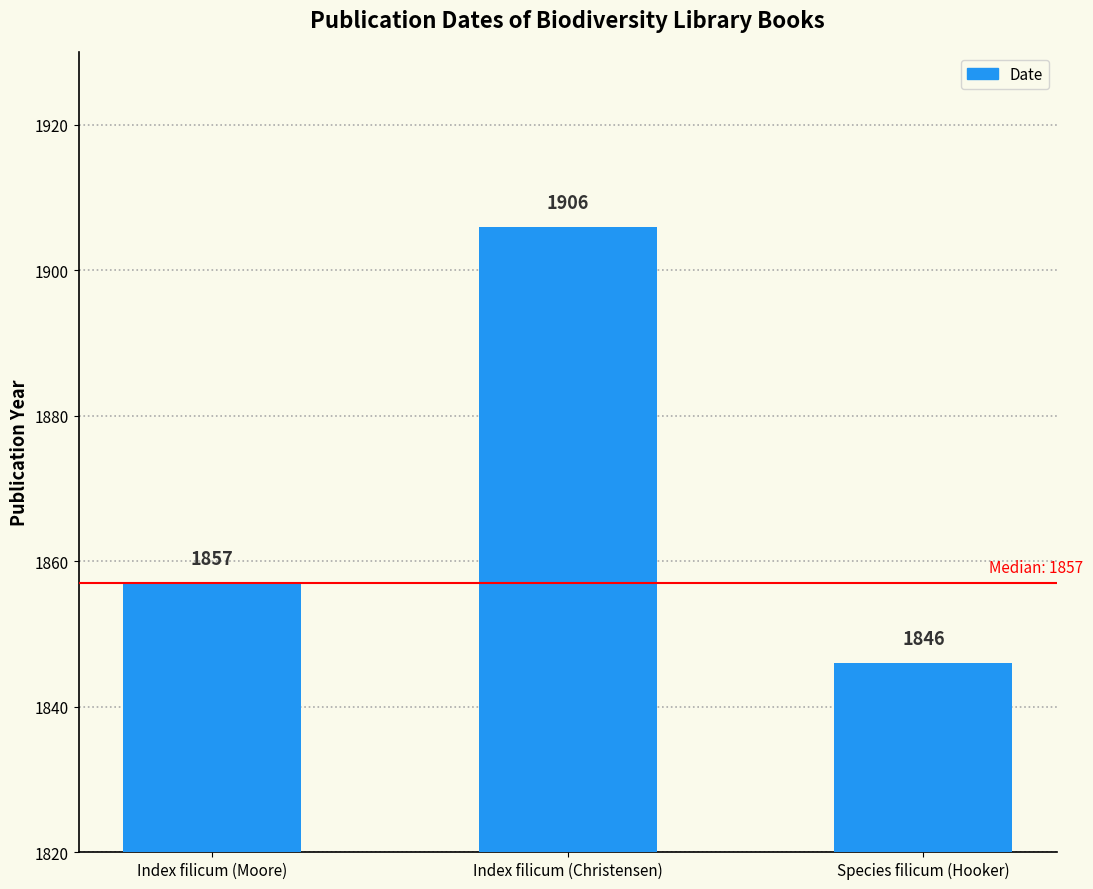

What value does the data have at Index filicum (Christensen)?

1906